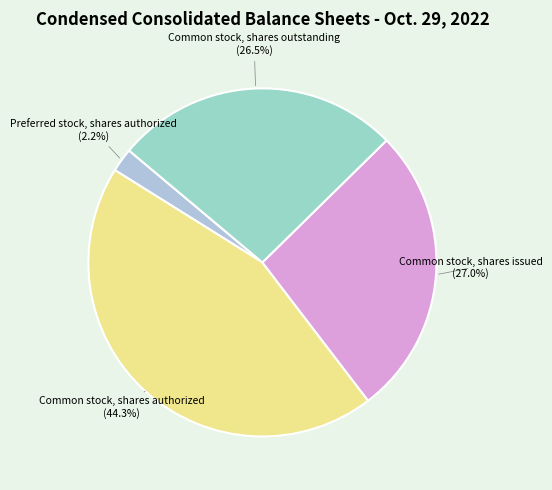

Is it true that Common stock, shares outstanding is 18% of the pie?

False